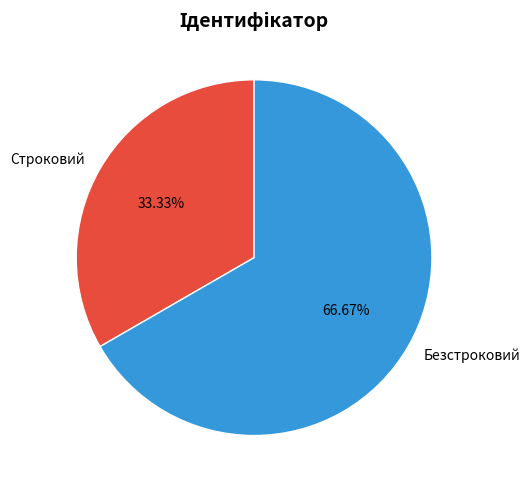

Between Безстроковий and Строковий, which is larger?

Безстроковий